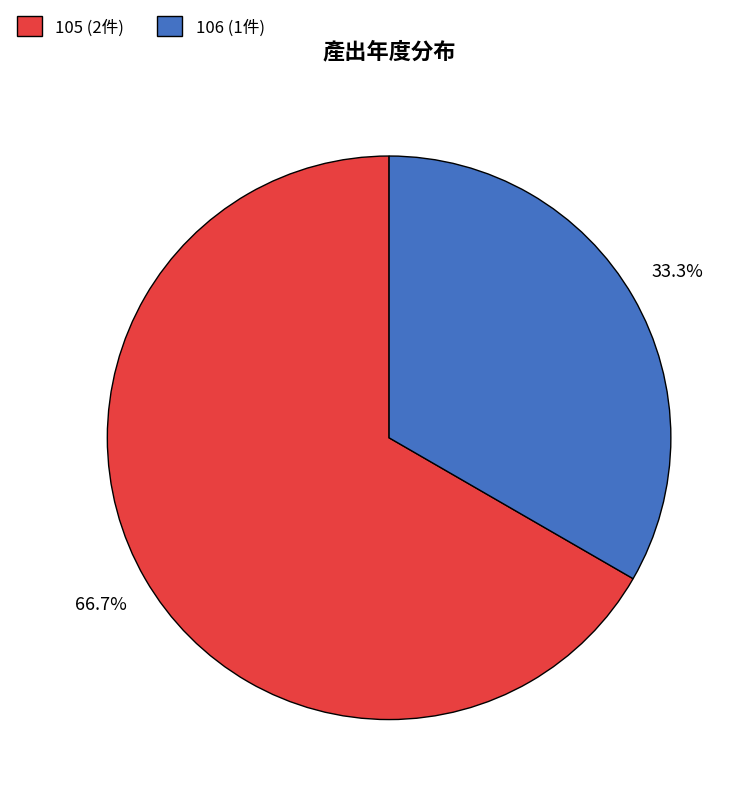

What percentage do 105 (2件) and 106 (1件) together represent?

100.0%